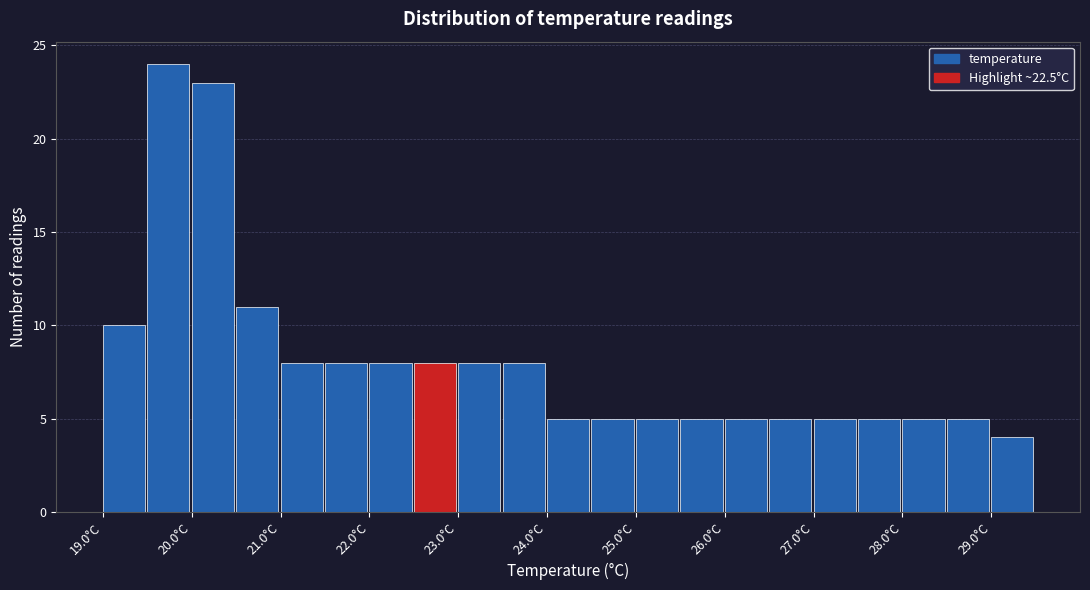

Reading left to right, list every bar in this chart as the range it spans on the x-axis followed by its height. The values are not printed on the chart, so give them approximately, as read against the axis.

19.0 to 19.5: 10
19.5 to 20.0: 24
20.0 to 20.5: 23
20.5 to 21.0: 11
21.0 to 21.5: 8
21.5 to 22.0: 8
22.0 to 22.5: 8
22.5 to 23.0: 8
23.0 to 23.5: 8
23.5 to 24.0: 8
24.0 to 24.5: 5
24.5 to 25.0: 5
25.0 to 25.5: 5
25.5 to 26.0: 5
26.0 to 26.5: 5
26.5 to 27.0: 5
27.0 to 27.5: 5
27.5 to 28.0: 5
28.0 to 28.5: 5
28.5 to 29.0: 5
29.0 to 29.5: 4